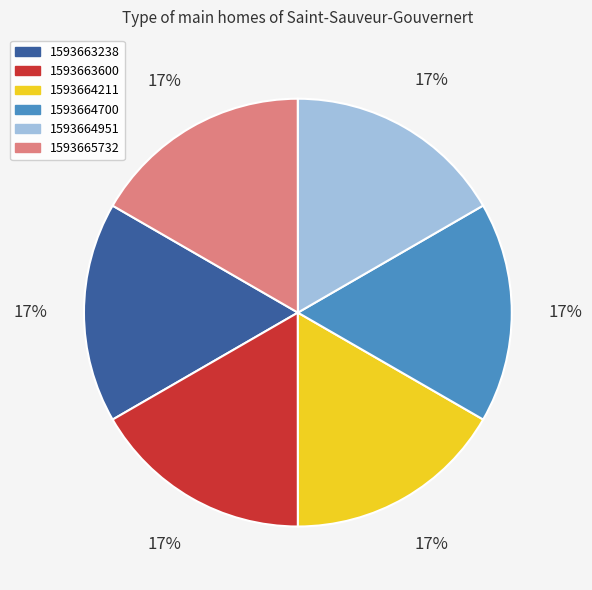

Count the number of slices in the pie.

6